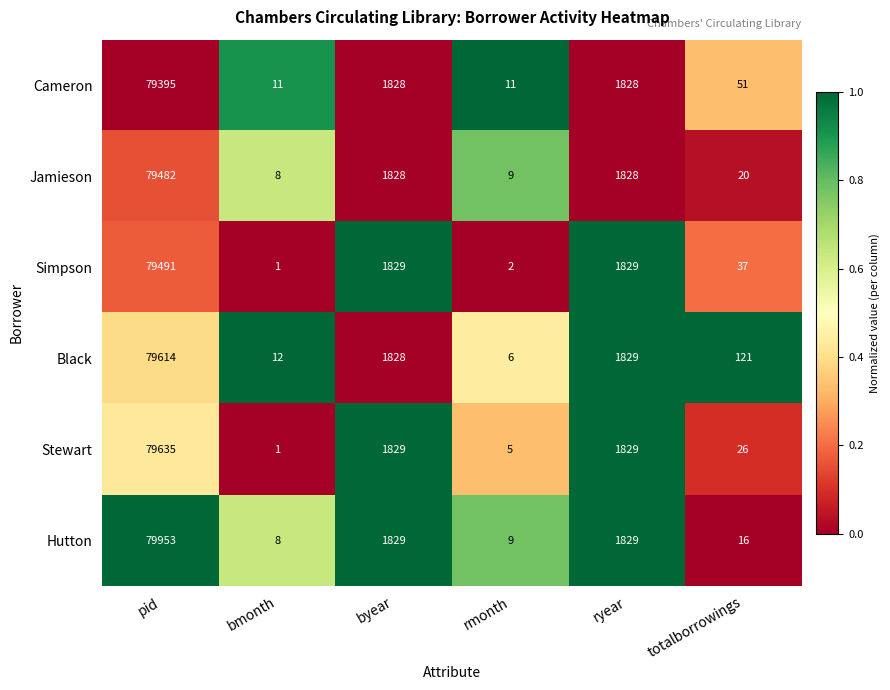

How many categories are shown in the chart?

6